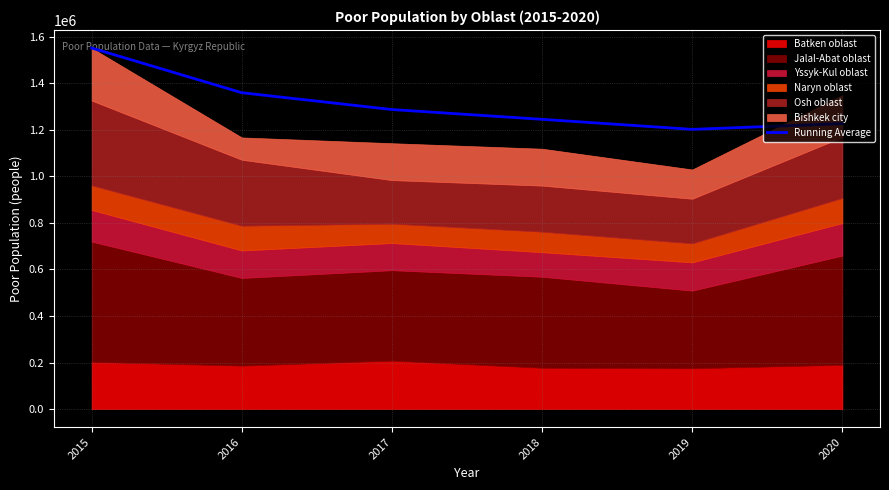

What is the ratio of the value at 2019 to the value at 2018?

1.0